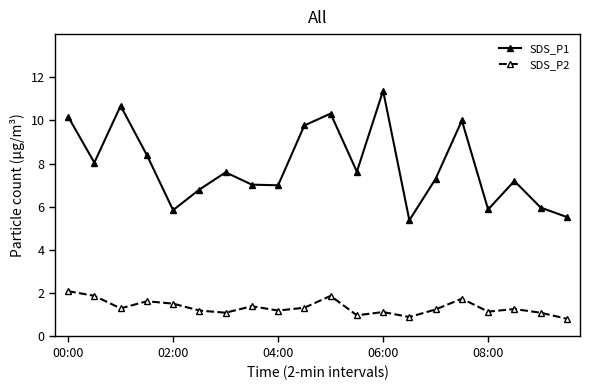

What is the maximum value for SDS_P2?

2.1